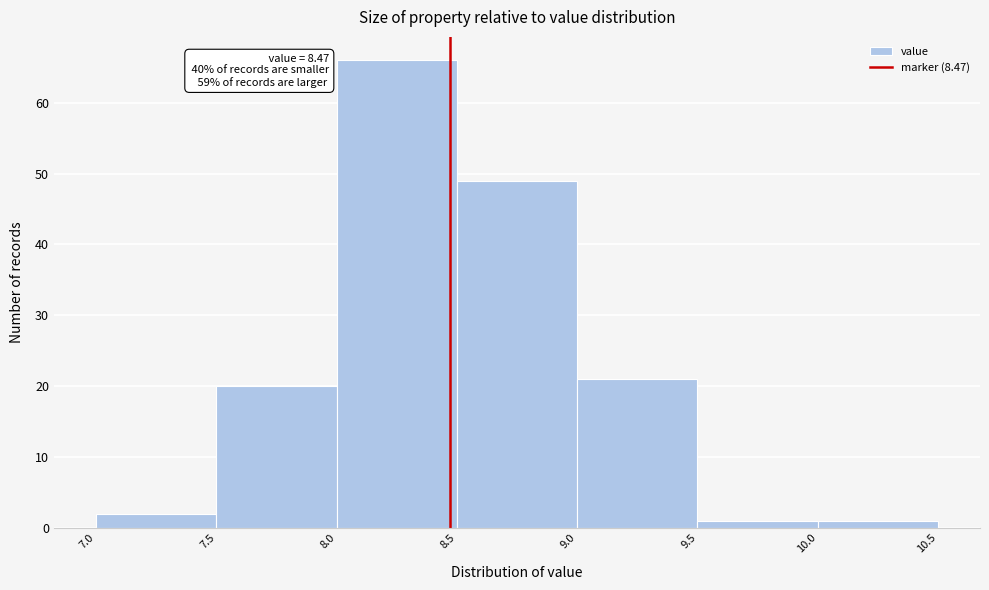

Which range on the x-axis has the tallest bar?

8.0 to 8.5